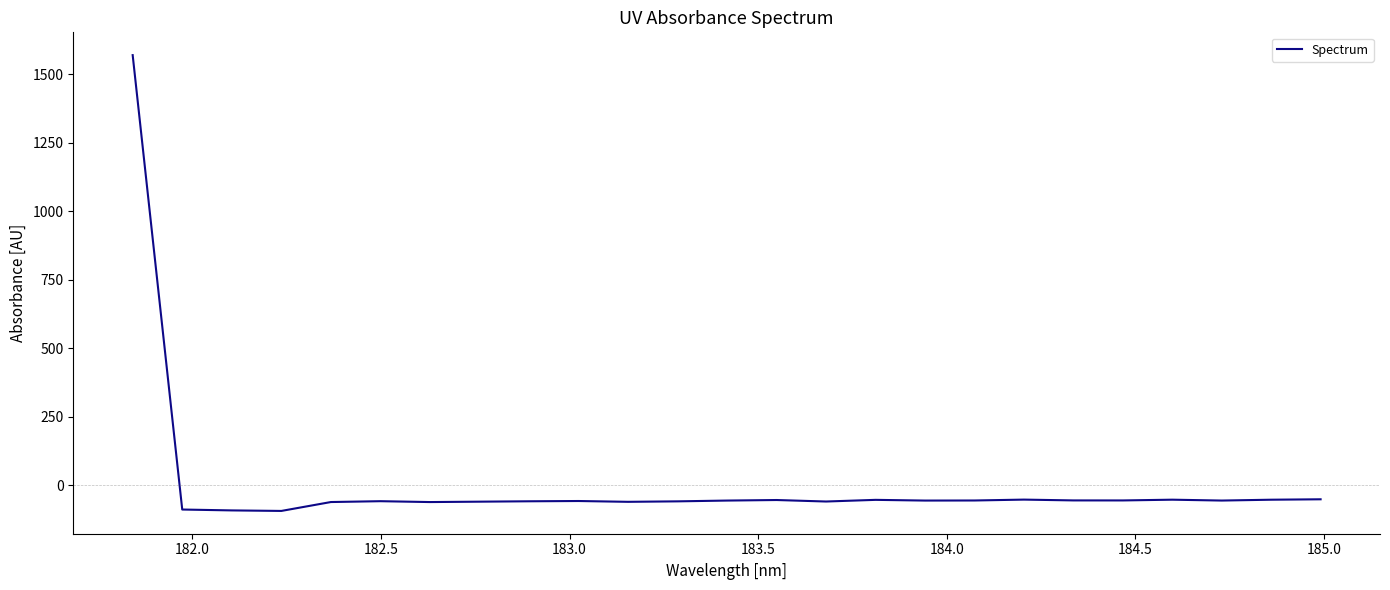

What is the maximum value shown in the chart?

1570.3